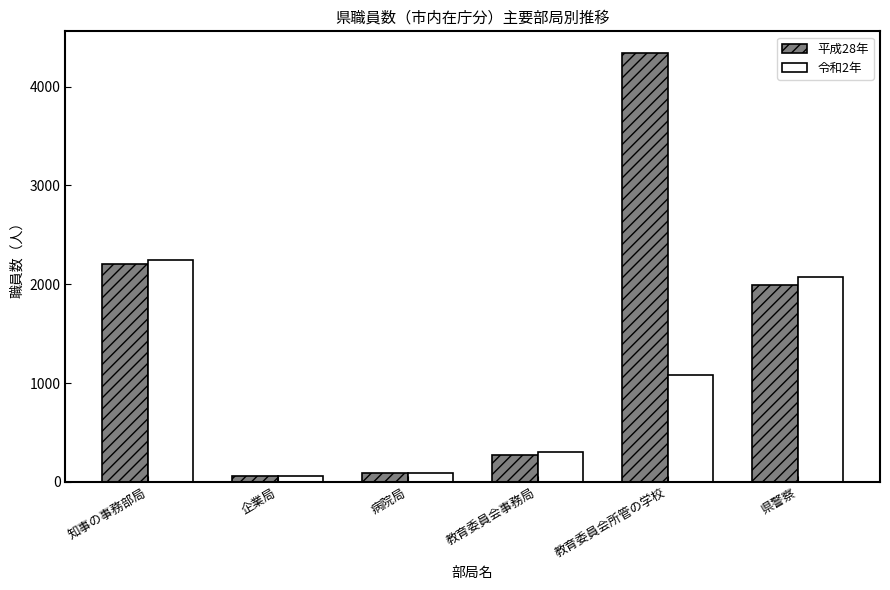

What is the maximum value shown in the chart?

4342